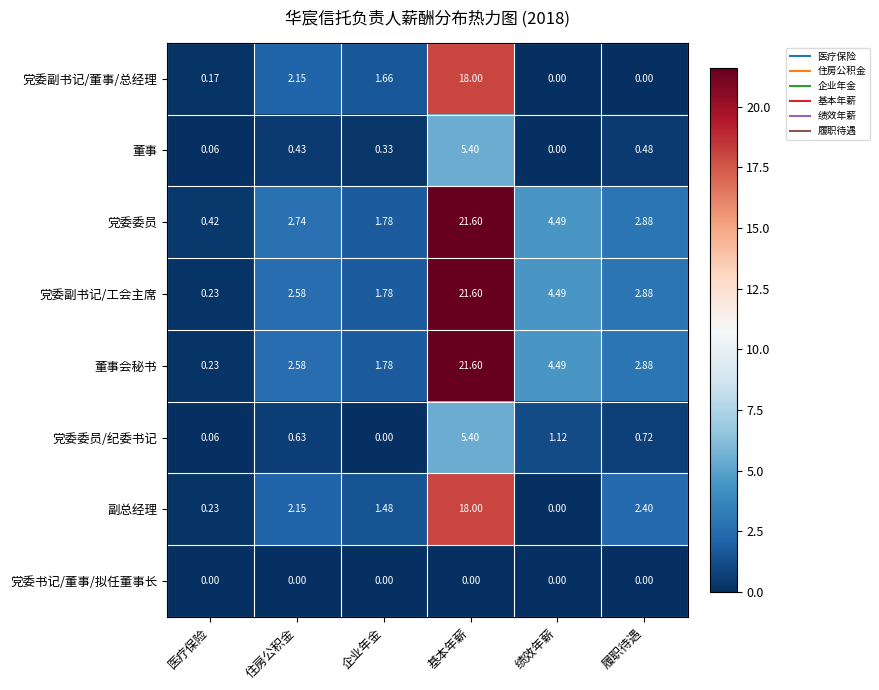

How many values in the 董事 series exceed 0?

5